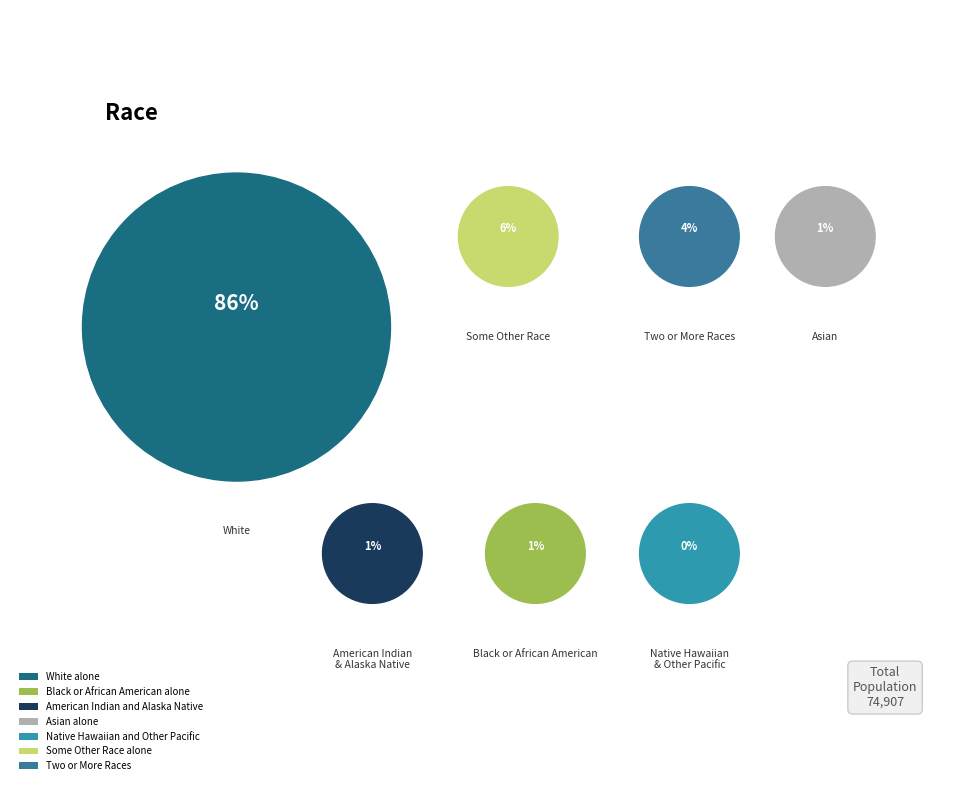

Is it true that Some Other Race alone is 6% of the pie?

True